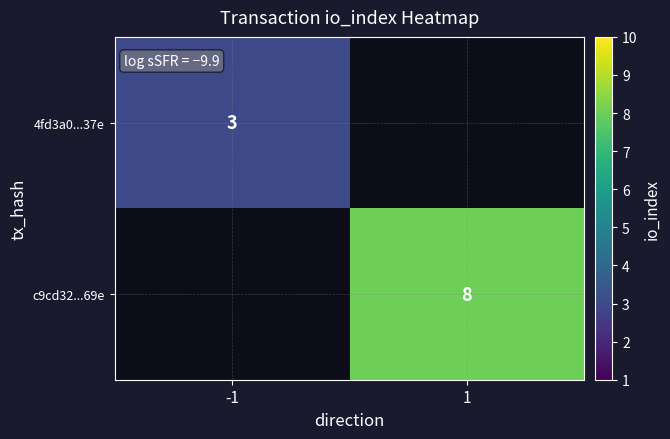

True or false: c9cd32...69e has a value of 12 at 1.

False